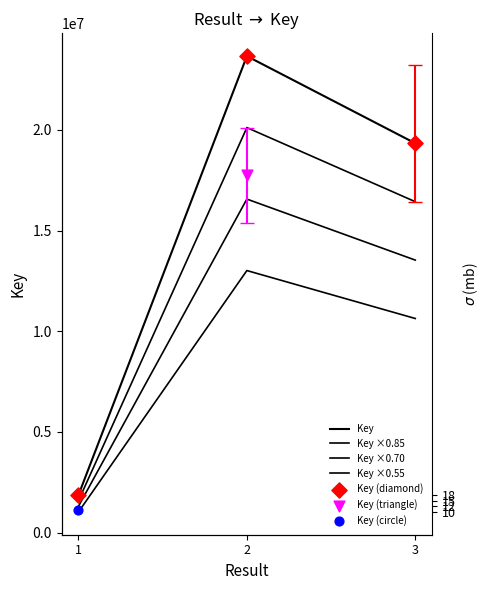

Which series contains the lowest Y value?

Key ×0.55